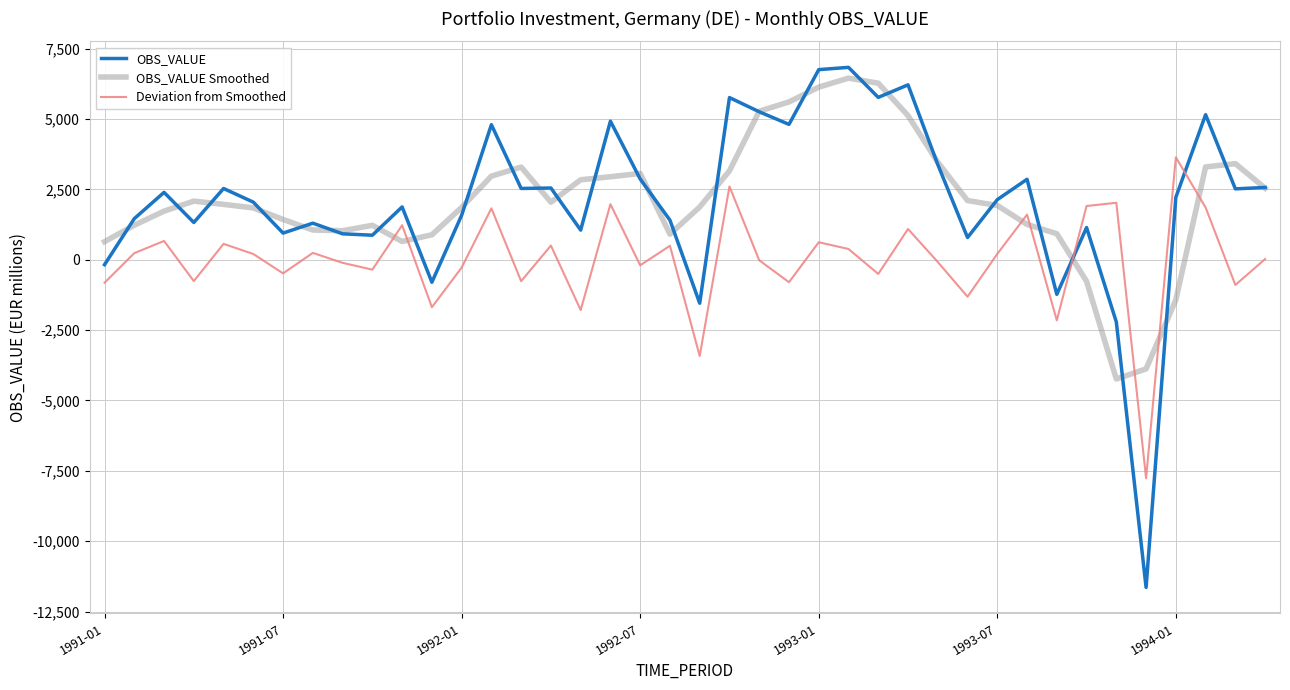

Which series has the largest range (max minus min)?

OBS_VALUE